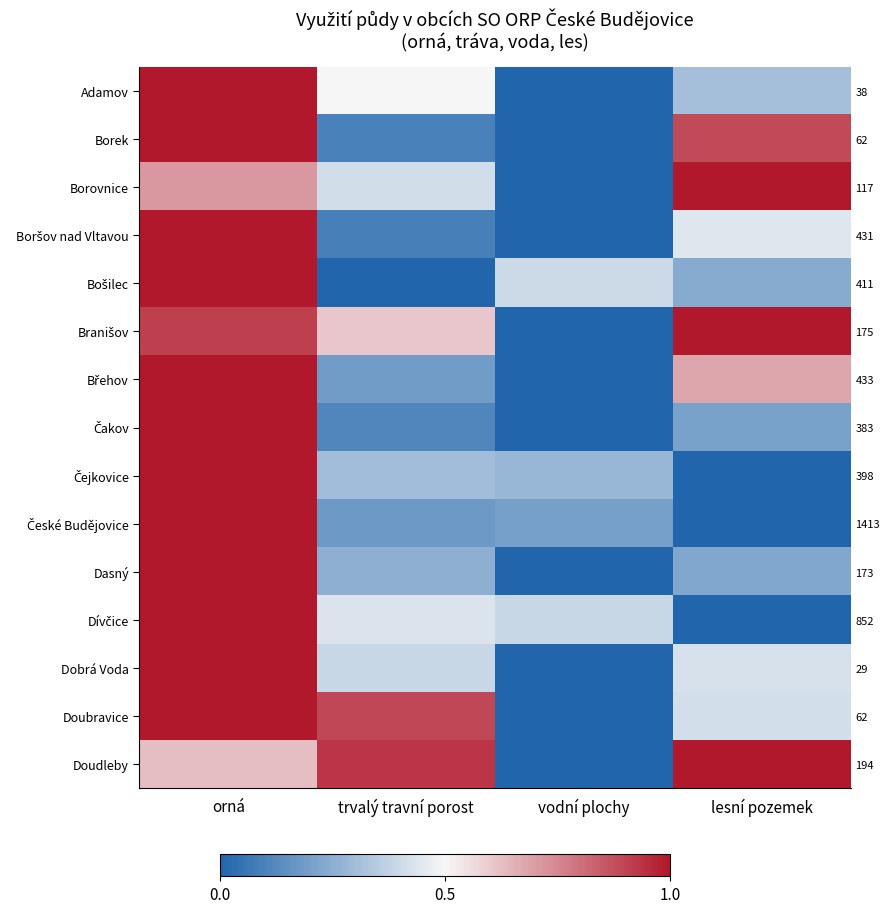

What is the difference between the maximum and second lowest values in the Adamov series?

0.7